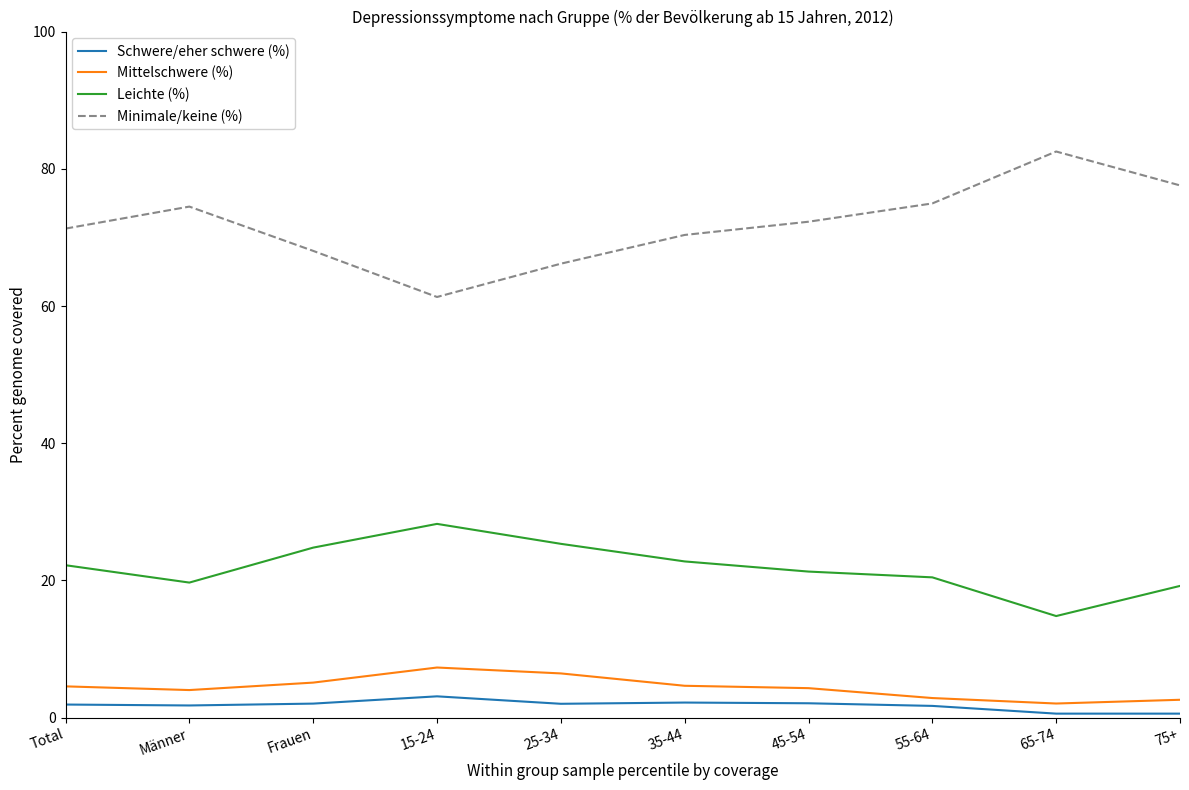

What is the difference between the Schwere/eher schwere (%) values at Männer and 15-24?

1.3